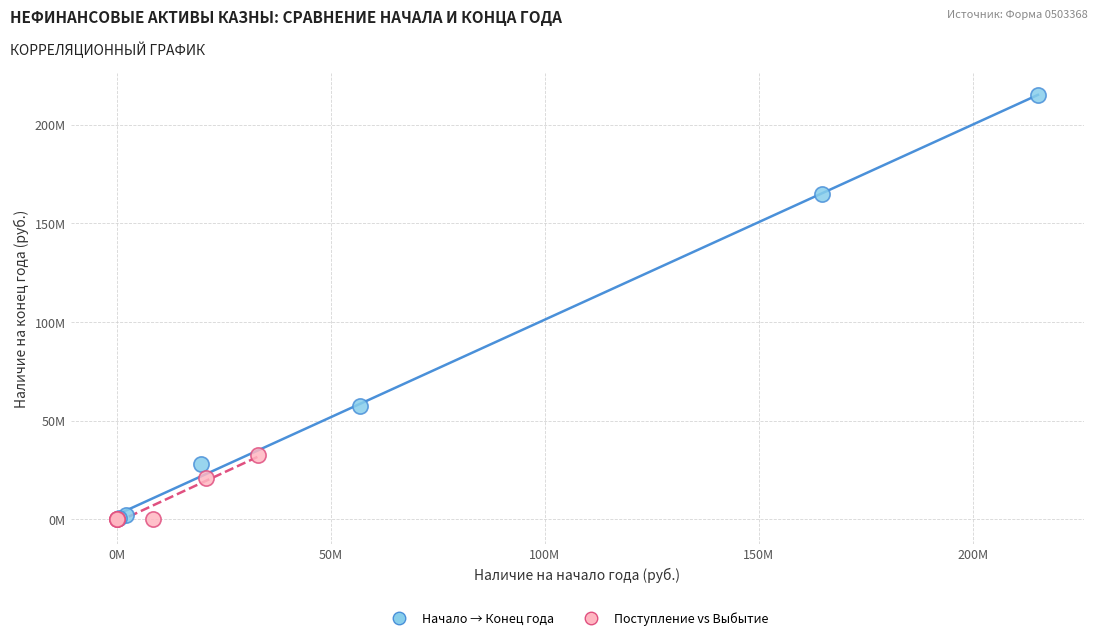

What are all the series names shown in the legend?

Начало → Конец года, Поступление vs Выбытие